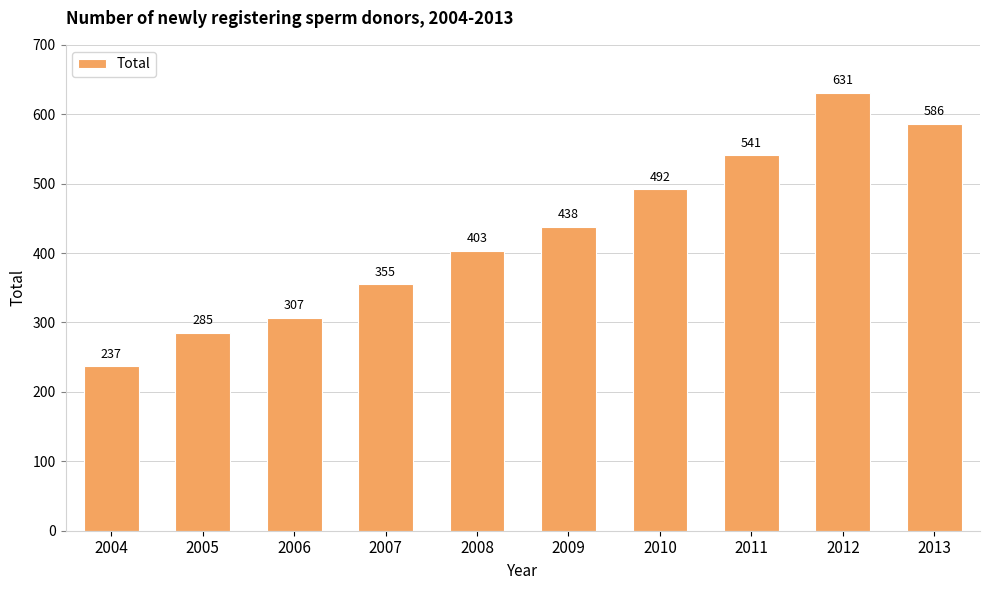

Reading left to right, transcribe all the data shown in this chart.

2004=237	2005=285	2006=307	2007=355	2008=403	2009=438	2010=492	2011=541	2012=631	2013=586